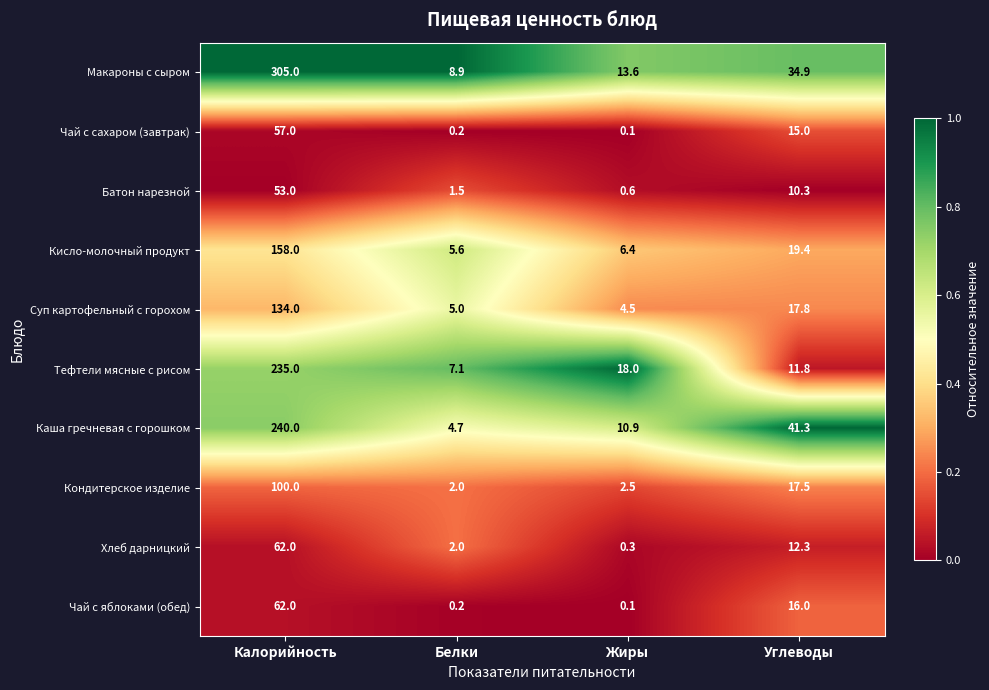

List the labels in order of Суп картофельный с горохом value, smallest first.

Жиры, Белки, Углеводы, Калорийность